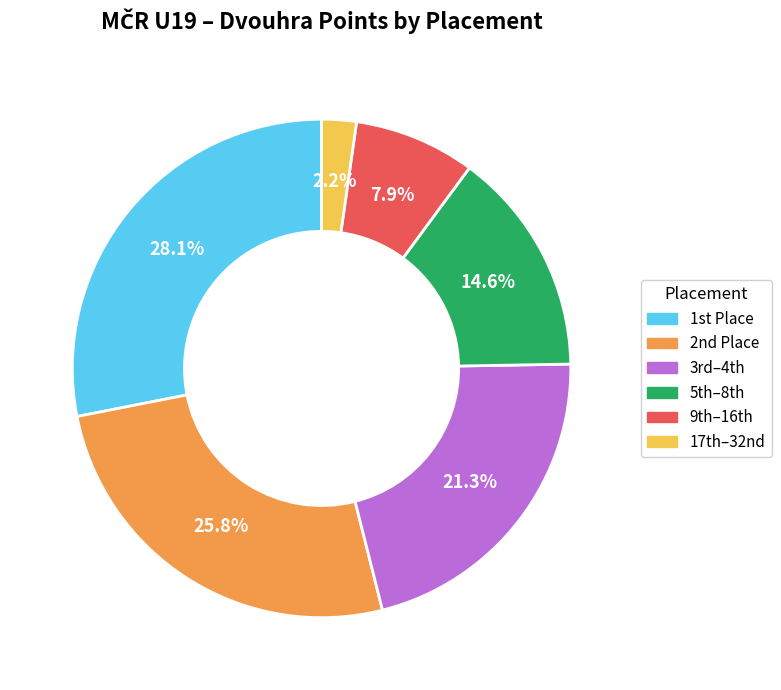

Is there a majority slice in this chart?

No